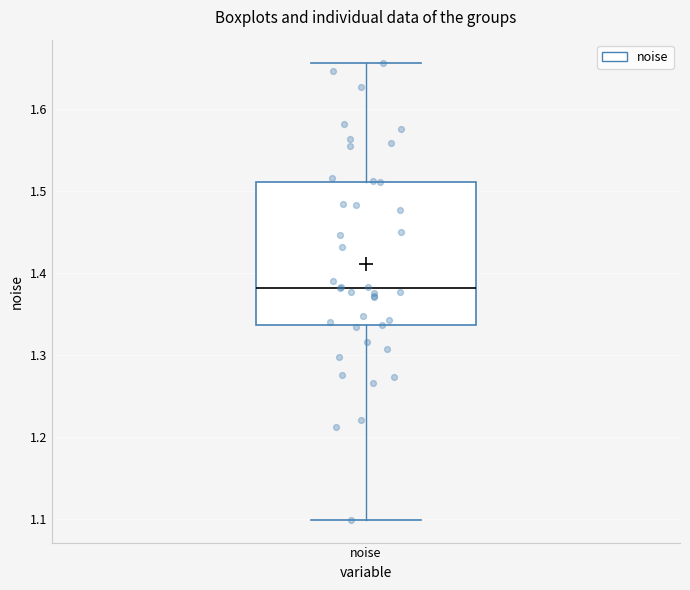

Read this box plot against the y-axis: the position of the median line, the range covered by the box, and the ends of both whiskers. The values are not printed on the chart, so give them approximately, as read against the axis.

median 1.38, box 1.34 to 1.51, whiskers 1.10 to 1.66